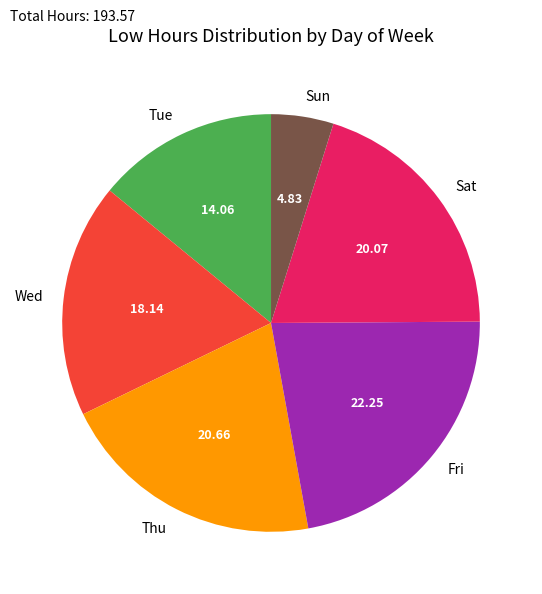

Do Tue and Wed together represent more than half of the pie?

No